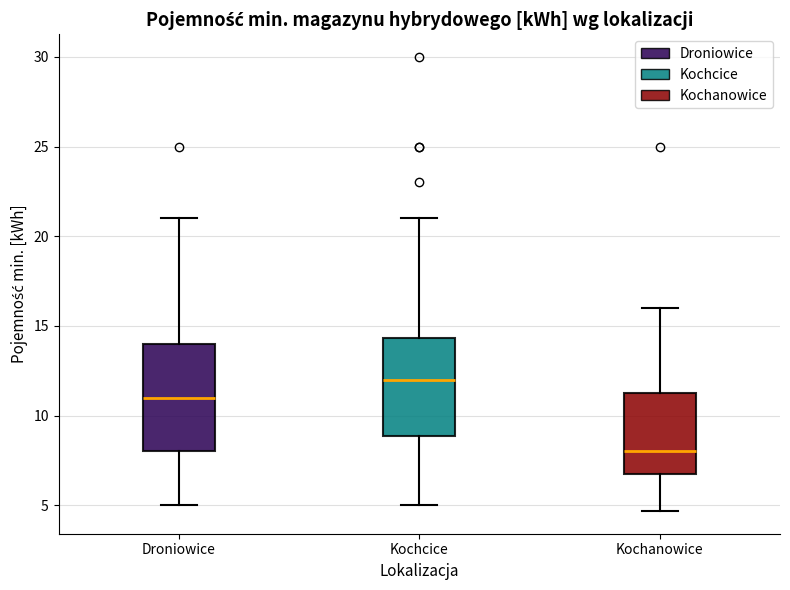

Reading left to right, transcribe this box plot: for each box, give where its median line is, the range the box spans, and where its two whiskers end, as read against the y-axis. The values are not printed on the chart, so give them approximately, as read against the axis.

Droniowice: median 11.0, box 8.0 to 14.0, whiskers 5.0 to 21.0
Kochcice: median 12.0, box 9.0 to 14.5, whiskers 5.0 to 21.0
Kochanowice: median 8.0, box 7.0 to 11.5, whiskers 4.5 to 16.0